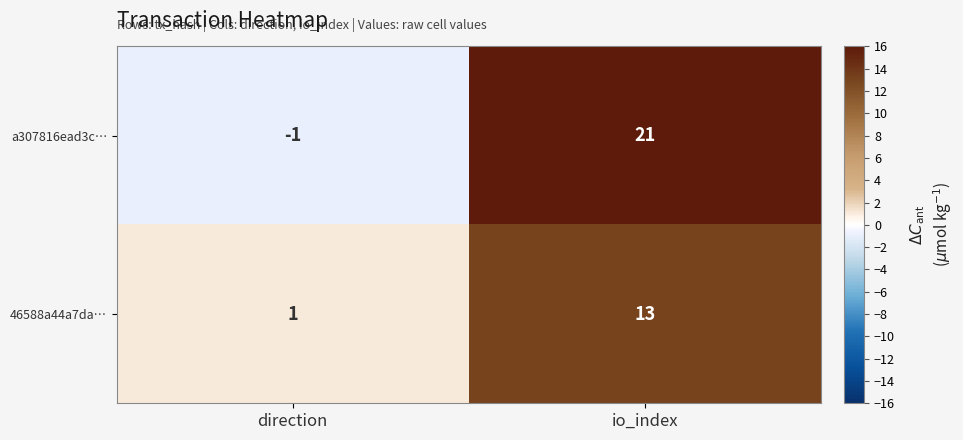

What is the maximum value for a307816ead3c…?

21